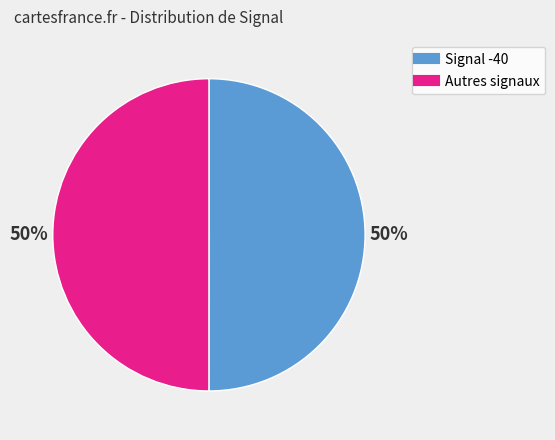

To the nearest percent, what is the average slice percentage?

50%